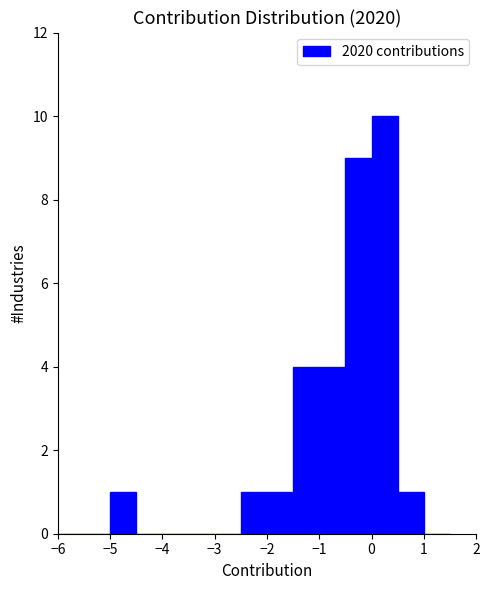

Reading left to right, transcribe this chart: for each bar, give the range it covers on the x-axis and its height. The values are not printed on the chart, so give them approximately, as read against the axis.

-6.0 to -5.5: 0
-5.5 to -5.0: 0
-5.0 to -4.5: 1
-4.5 to -4.0: 0
-4.0 to -3.5: 0
-3.5 to -3.0: 0
-3.0 to -2.5: 0
-2.5 to -2.0: 1
-2.0 to -1.5: 1
-1.5 to -1.0: 4
-1.0 to -0.5: 4
-0.5 to 0.0: 9
0.0 to 0.5: 10
0.5 to 1.0: 1
1.0 to 1.5: 0